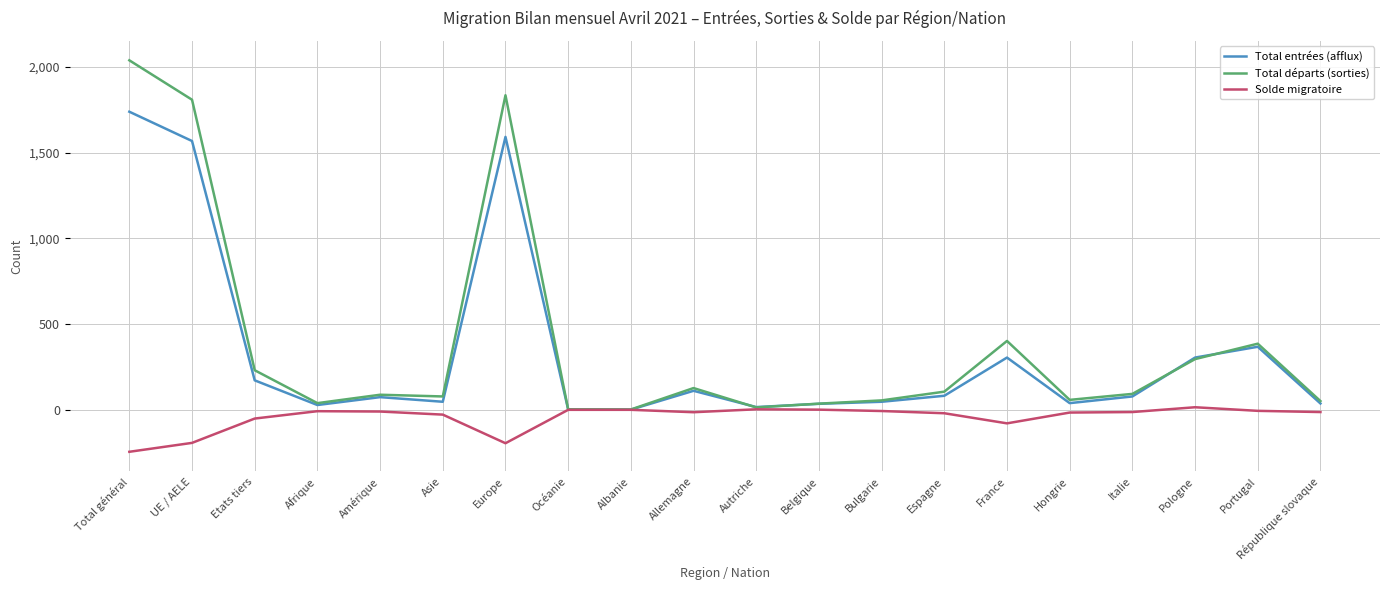

Rank the series by their maximum value, from lowest to highest.

Solde migratoire, Total entrées (afflux), Total départs (sorties)